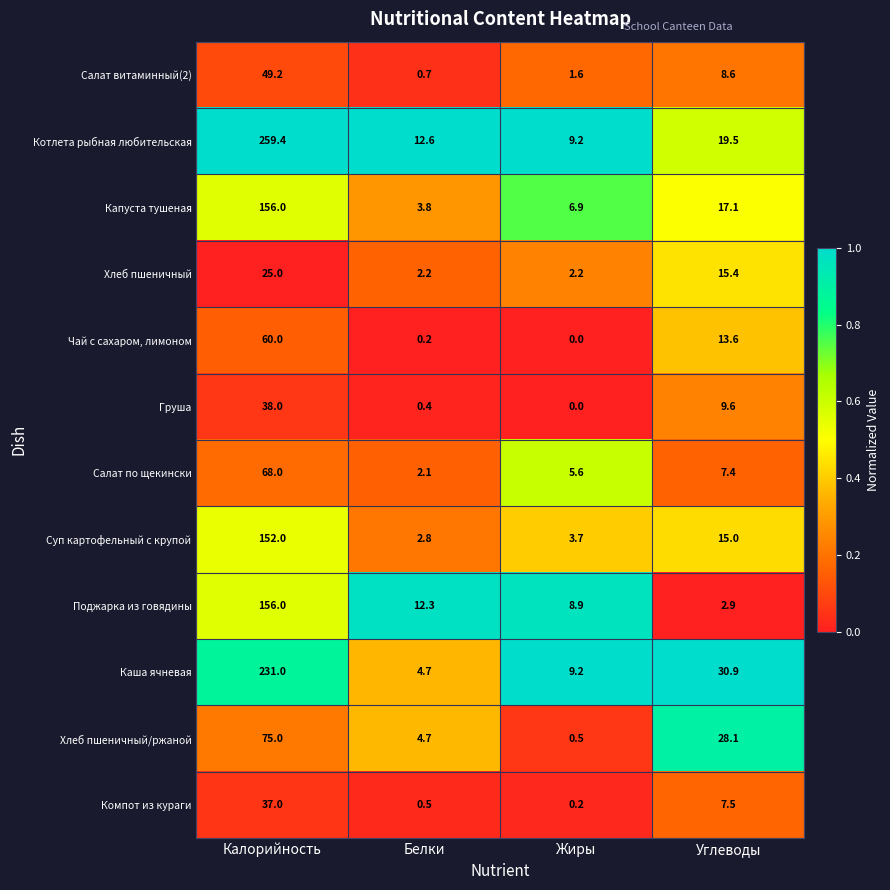

Is the value of Салат витаминный(2) at Жиры greater than the value of Котлета рыбная любительская at Жиры?

No